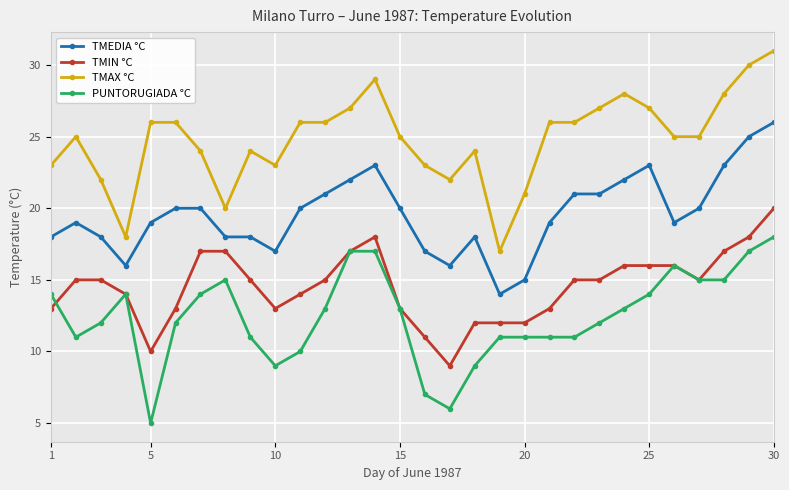

What is the highest value of the TMAX °C series?

31